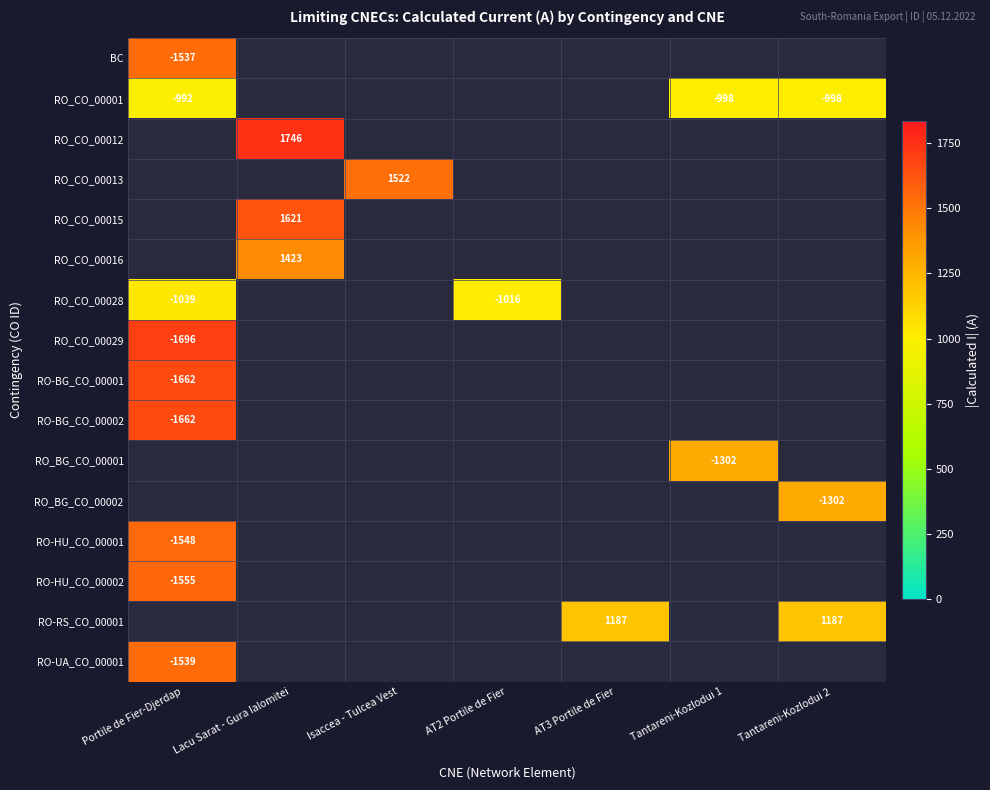

The value of RO_CO_00001 at Portile de Fier-Djerdap is -992. True or false?

True